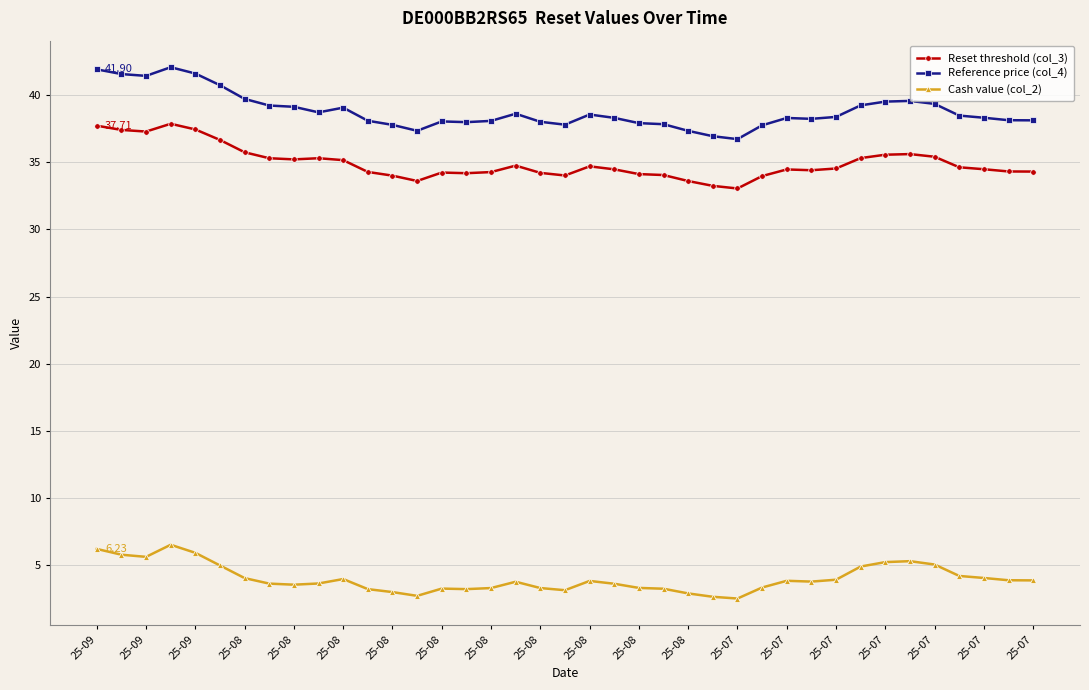

In Reference price (col_4), how many points are lower than both neighbors (excluding endpoints)?

7